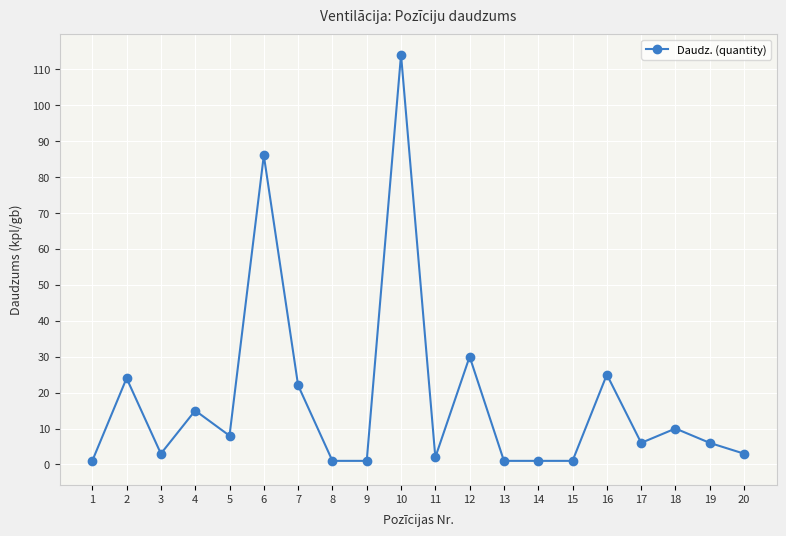

Where is the first local minimum?

3